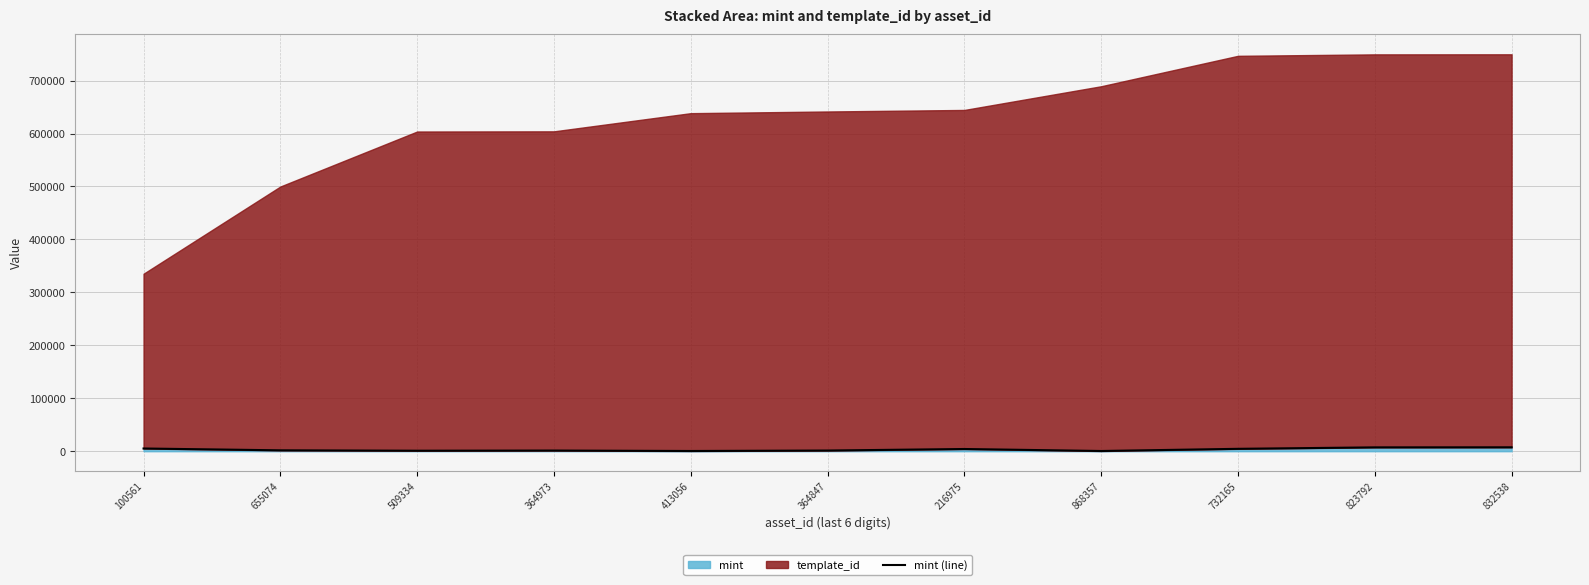

What is the label of the 4th point from the right?

868357